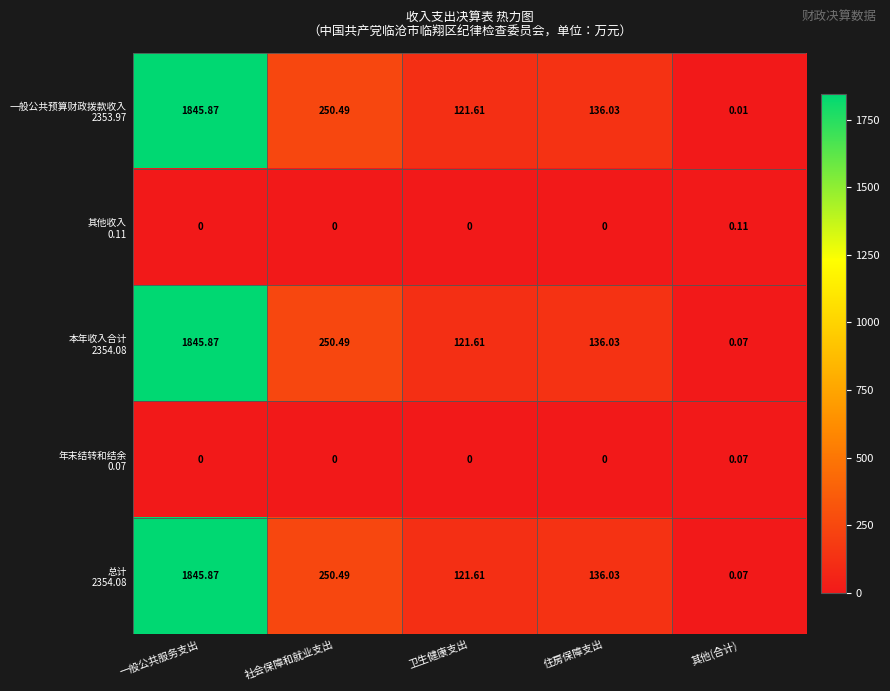

At which category is the sum across all series the highest?

一般公共服务支出